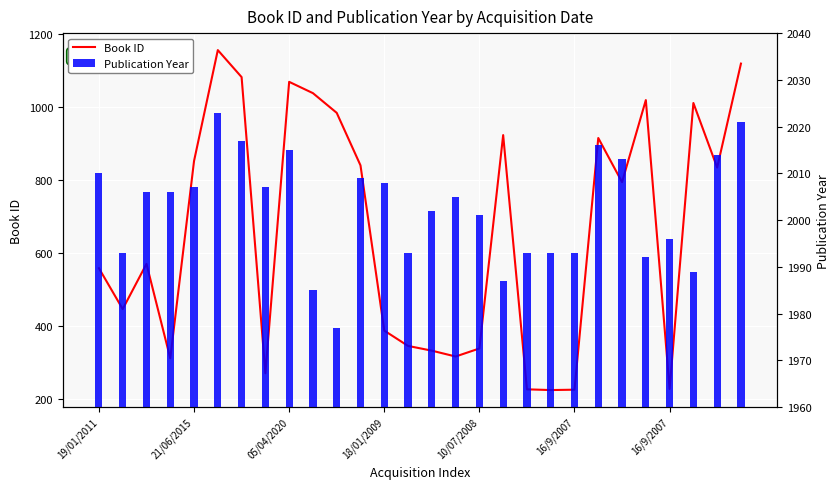

Is the value of Publication Year at 19/01/2011 greater than the value of Book ID at 05/04/2020?

Yes